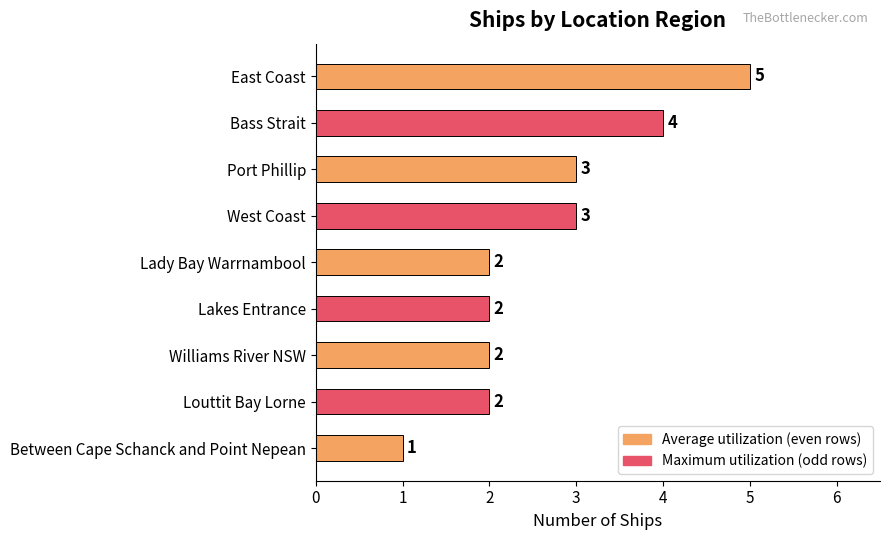

What is the difference between the maximum and minimum values?

4